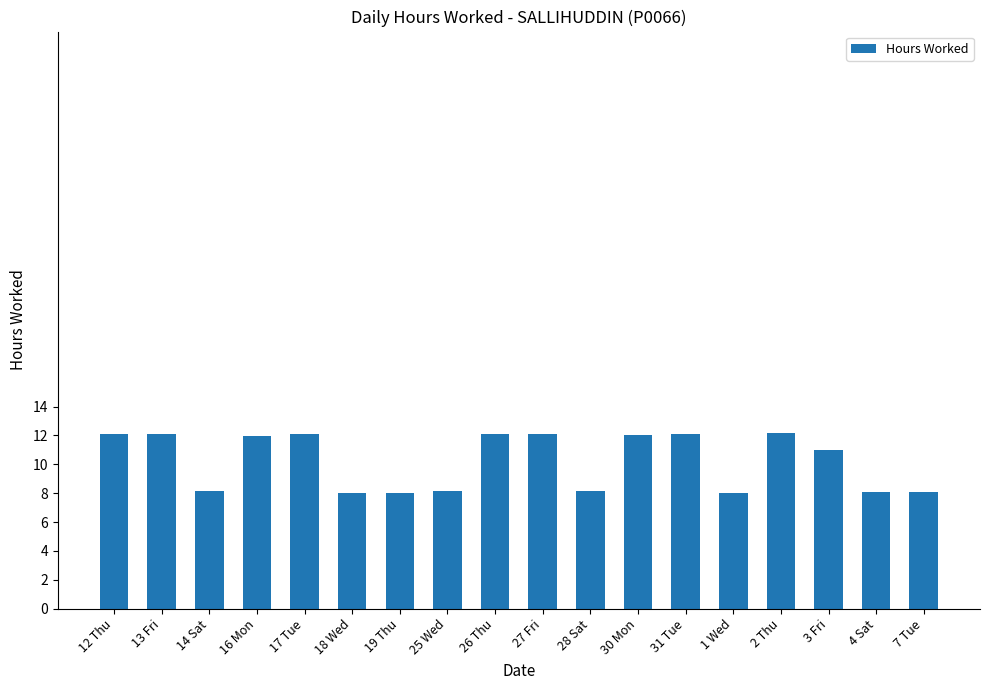

What is the change in value from 12 Thu to 18 Wed?

-4.1